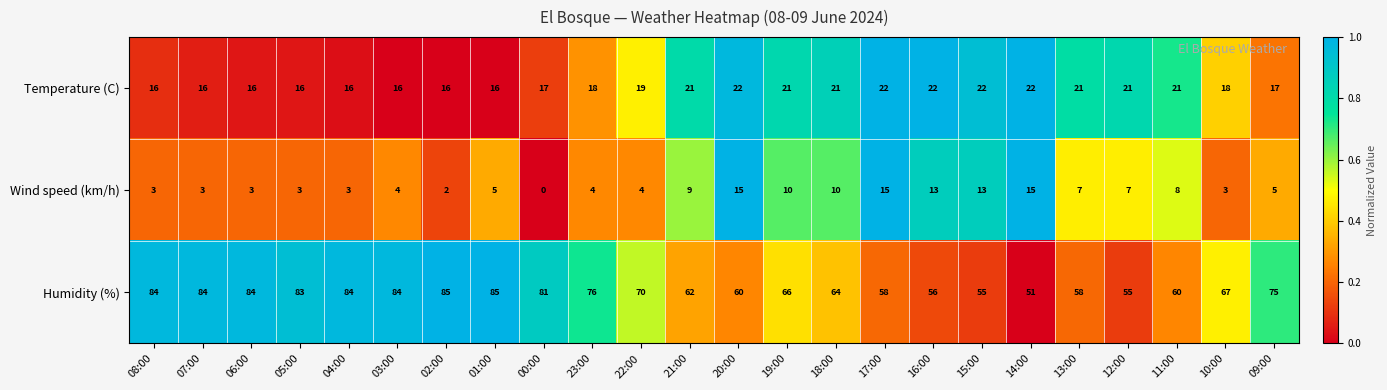

What is the lowest value of the Temperature (C) series?

16